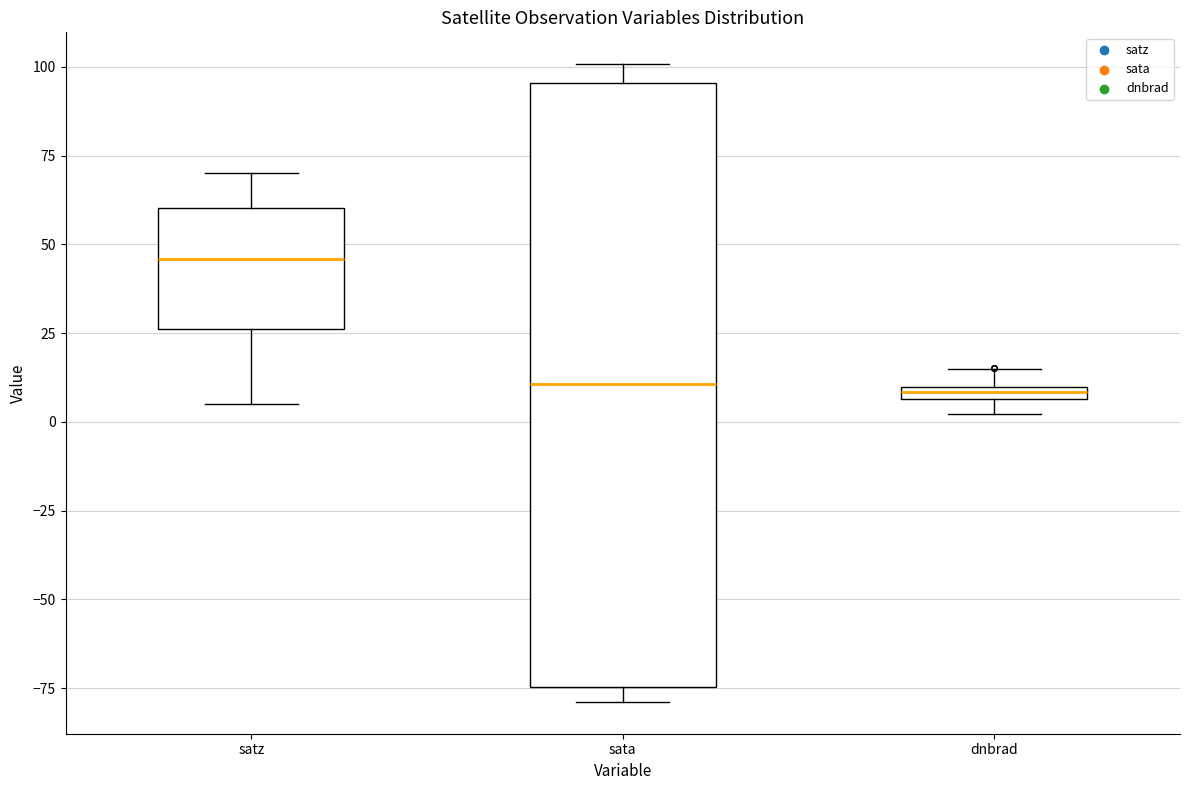

Which box has the highest median line?

satz